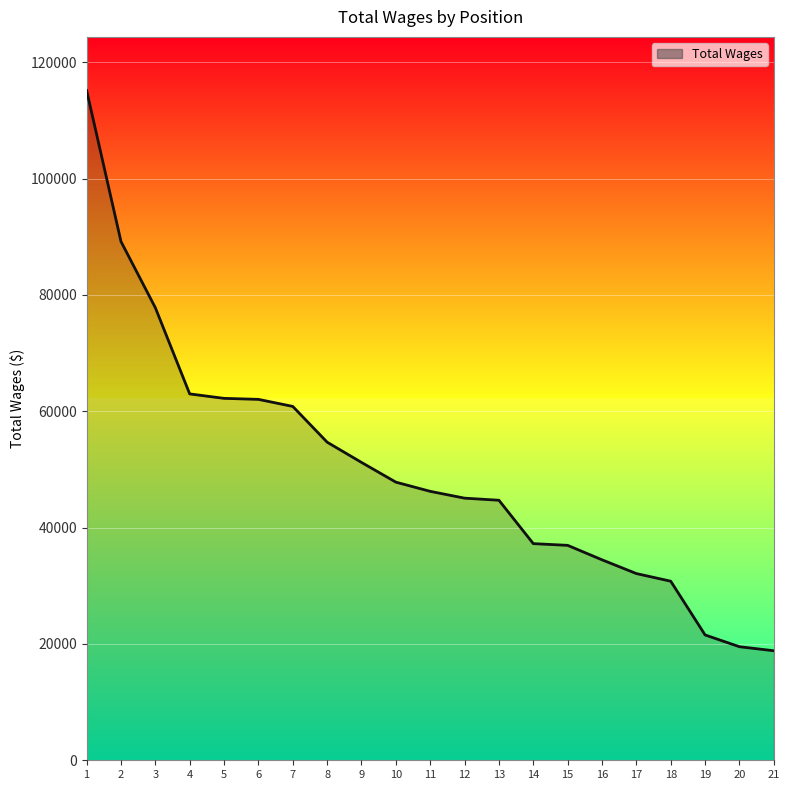

What is the difference between the maximum and minimum values?

96324